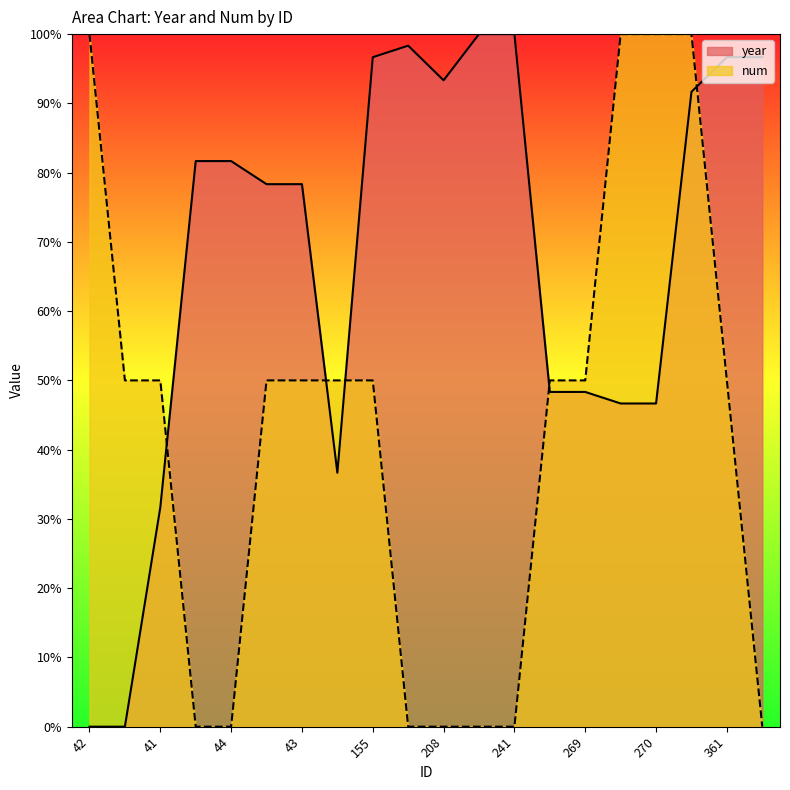

How many intersections are there between year and num?

5